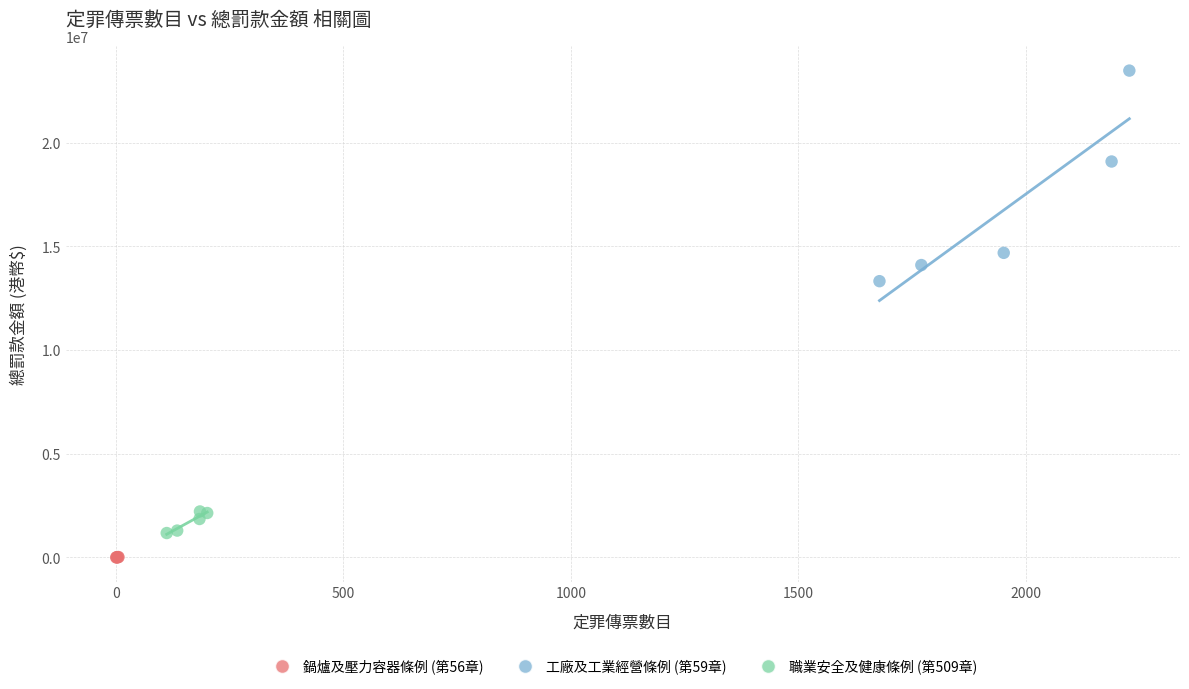

Which series contains the lowest Y value?

鍋爐及壓力容器條例 (第56章)